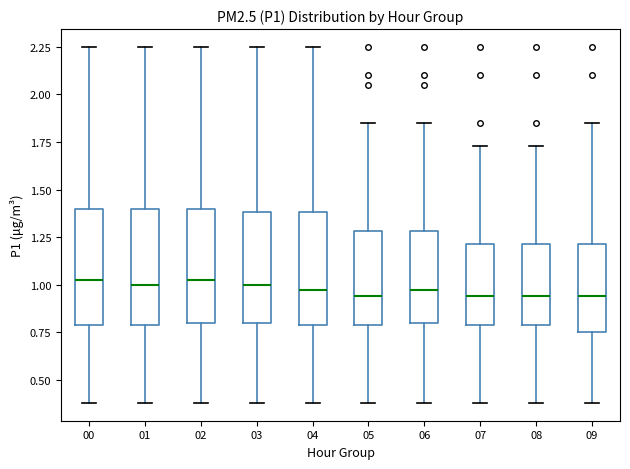

Reading left to right, read every box against the y-axis: the position of its median line, the range the box covers, and the ends of its whiskers. The values are not printed on the chart, so give them approximately, as read against the axis.

00: median 1.05, box 0.80 to 1.40, whiskers 0.40 to 2.25
01: median 1.00, box 0.80 to 1.40, whiskers 0.40 to 2.25
02: median 1.05, box 0.80 to 1.40, whiskers 0.40 to 2.25
03: median 1.00, box 0.80 to 1.40, whiskers 0.40 to 2.25
04: median 1.00, box 0.80 to 1.40, whiskers 0.40 to 2.25
05: median 0.95, box 0.80 to 1.30, whiskers 0.40 to 1.85
06: median 1.00, box 0.80 to 1.30, whiskers 0.40 to 1.85
07: median 0.95, box 0.80 to 1.20, whiskers 0.40 to 1.75
08: median 0.95, box 0.80 to 1.20, whiskers 0.40 to 1.75
09: median 0.95, box 0.75 to 1.20, whiskers 0.40 to 1.85